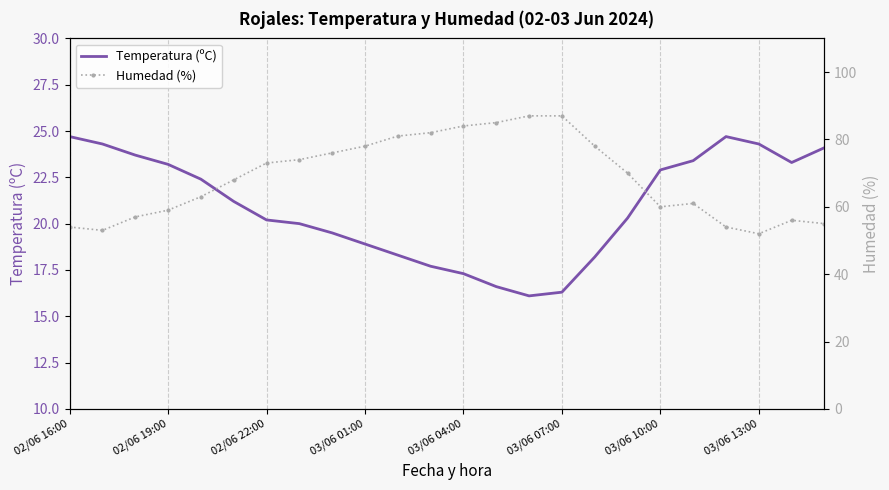

True or false: Temperatura (ºC) has a value of 16.3 at 03/06 07:00.

True